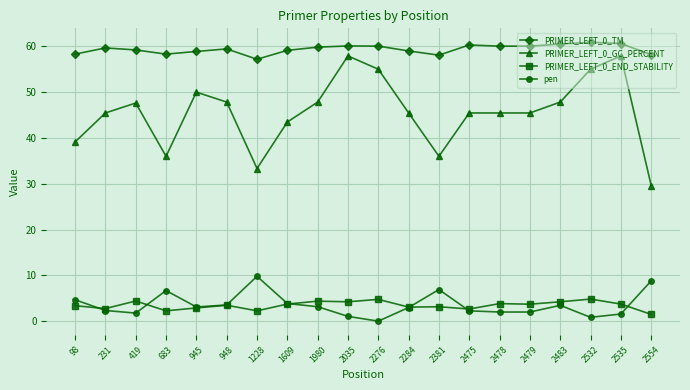

At how many categories does at least one series exceed 36?

20